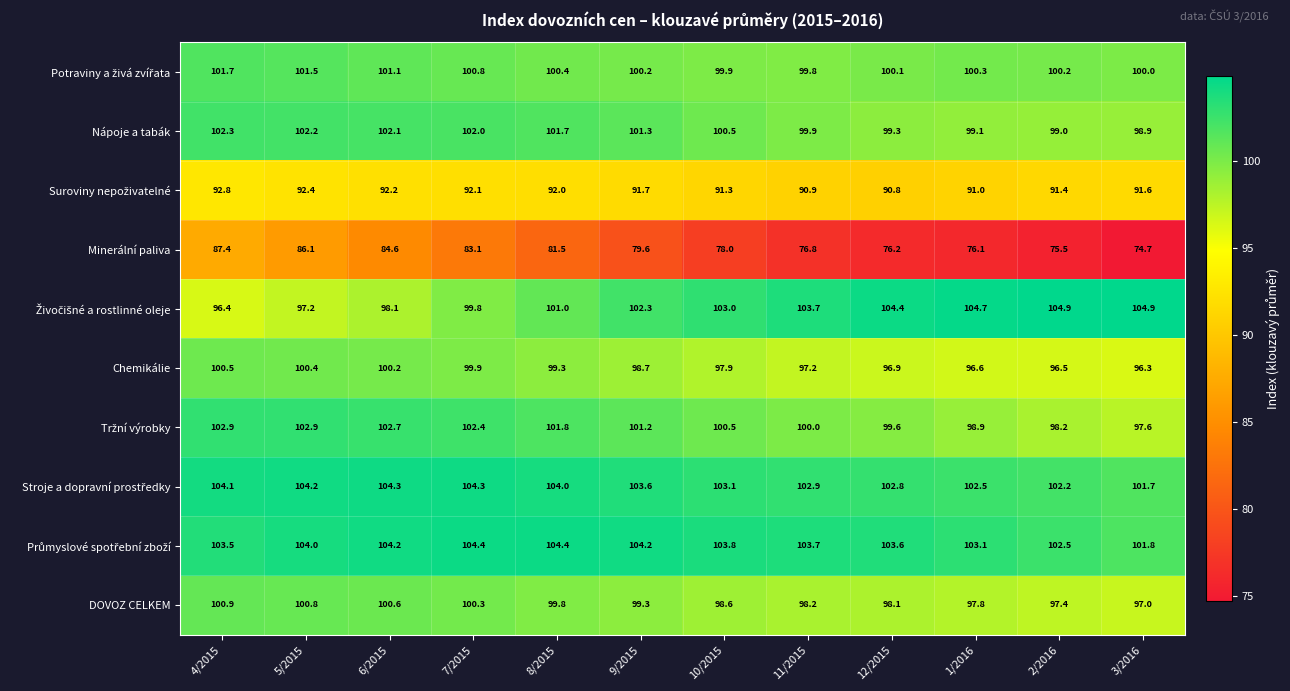

At which label does Nápoje a tabák first exceed 101?

4/2015